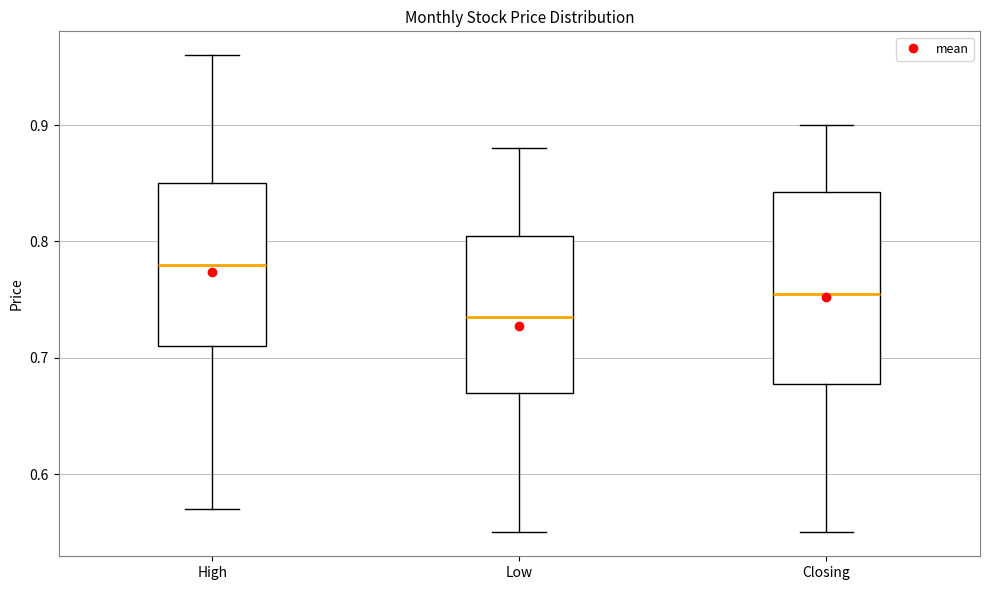

Reading left to right, read every box against the y-axis: the position of its median line, the range the box covers, and the ends of its whiskers. The values are not printed on the chart, so give them approximately, as read against the axis.

High: median 0.78, box 0.71 to 0.85, whiskers 0.57 to 0.96
Low: median 0.74, box 0.67 to 0.81, whiskers 0.55 to 0.88
Closing: median 0.76, box 0.68 to 0.84, whiskers 0.55 to 0.90